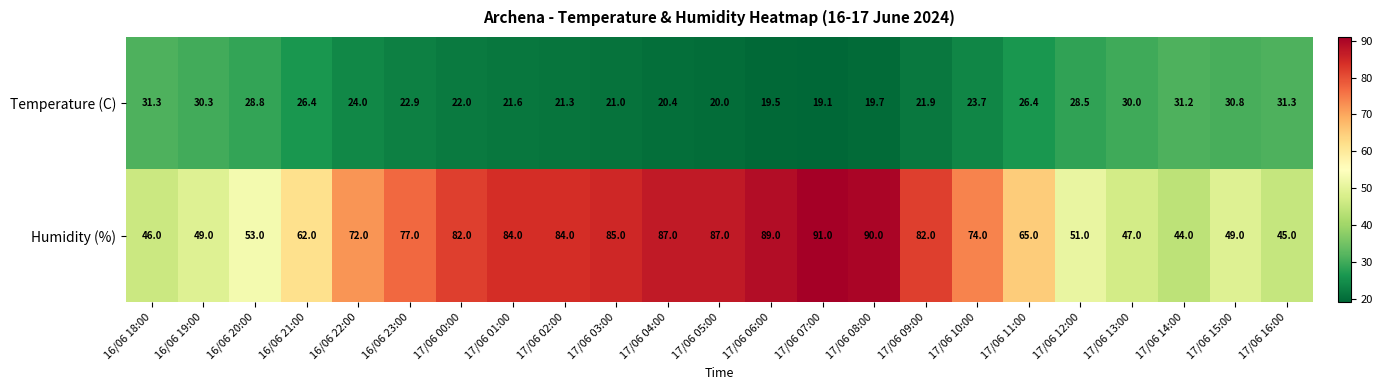

What is the difference between the second highest and minimum values in the Humidity (%) series?

46.0